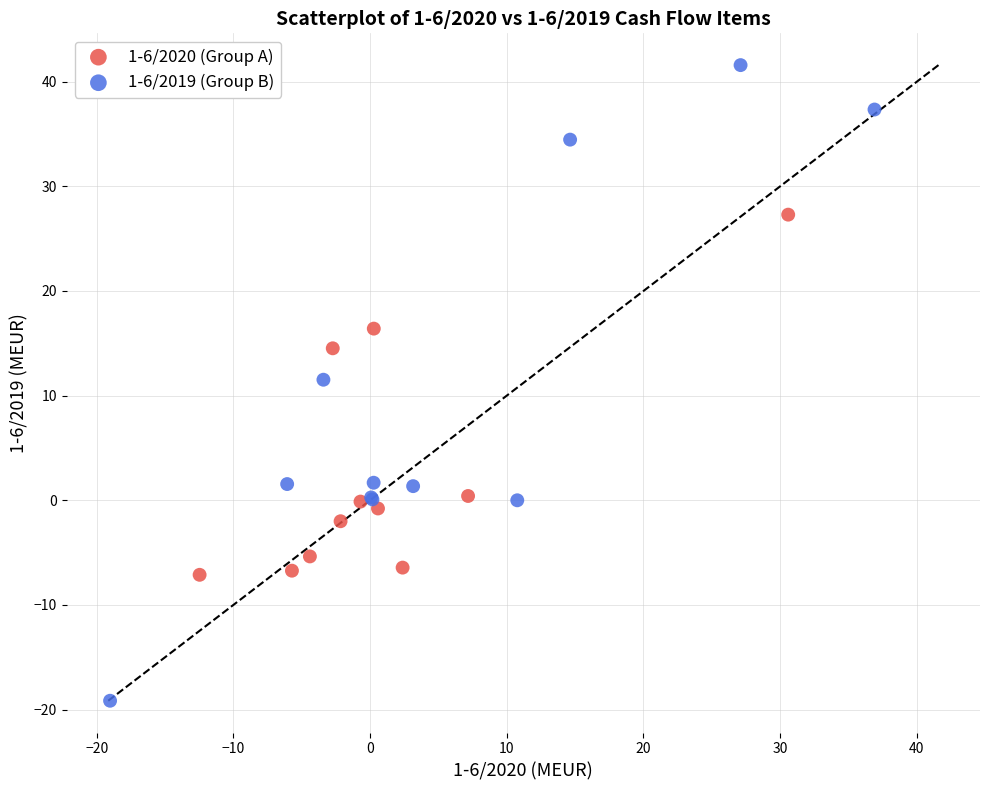

Which series has the largest Y range (max minus min)?

1-6/2019 (Group B)